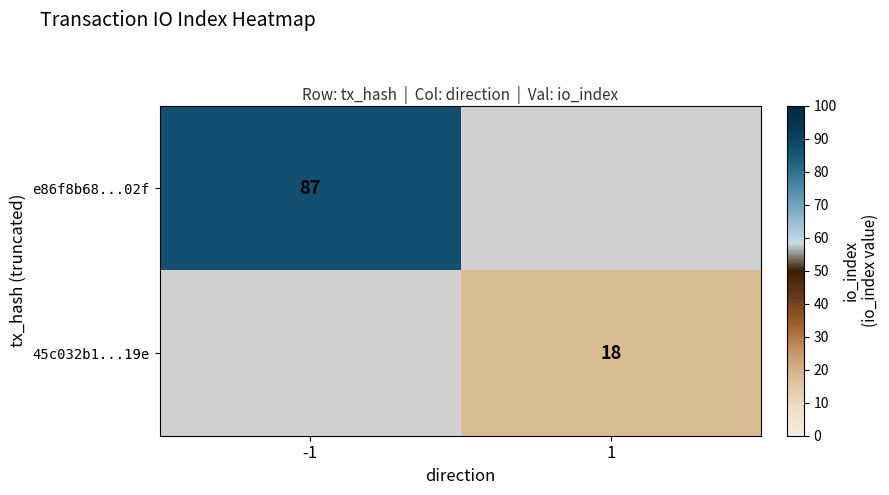

True or false: e86f8b68...02f has a value of 87 at -1.

True